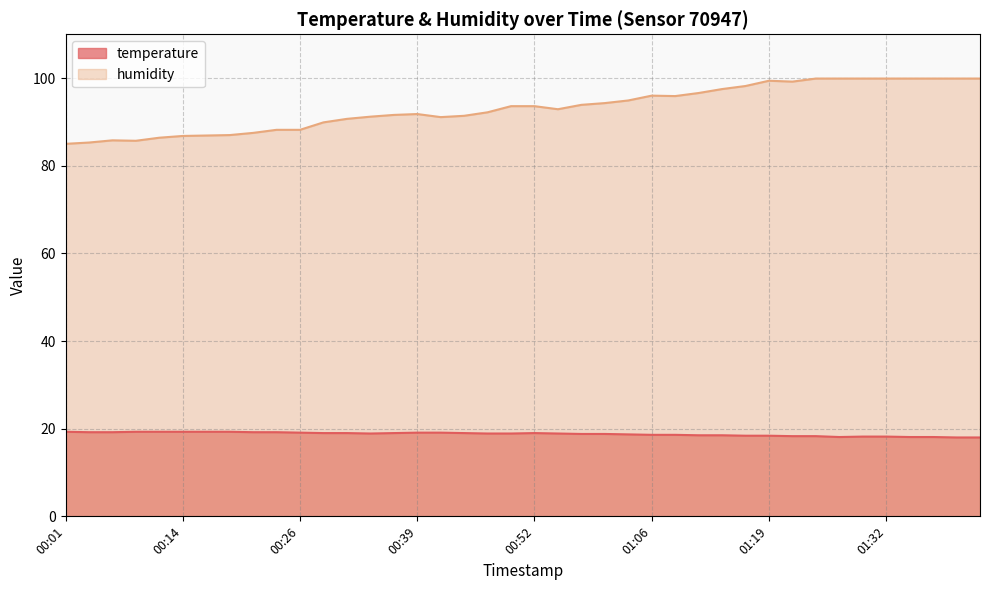

At which category does the chart reach its peak across all series?

01:24